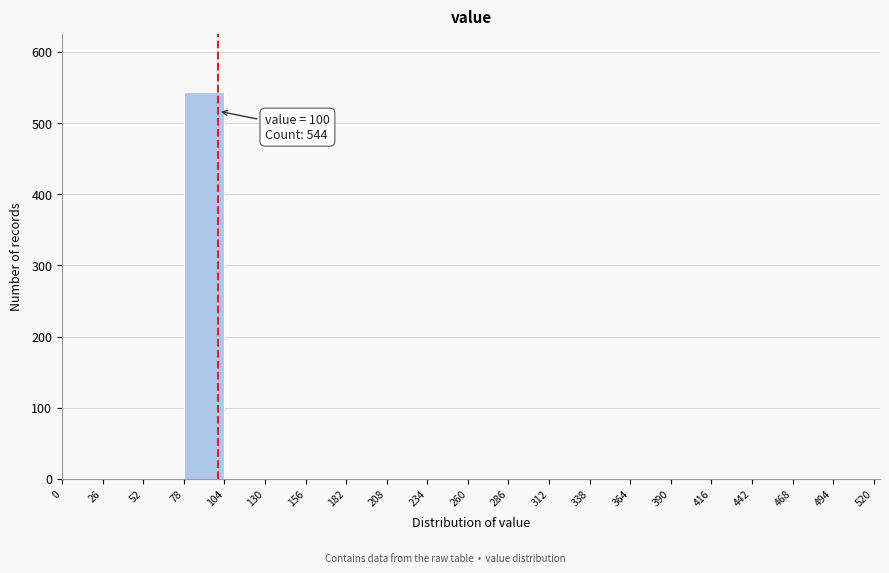

Over which range of the x-axis is the bar tallest?

78 to 104